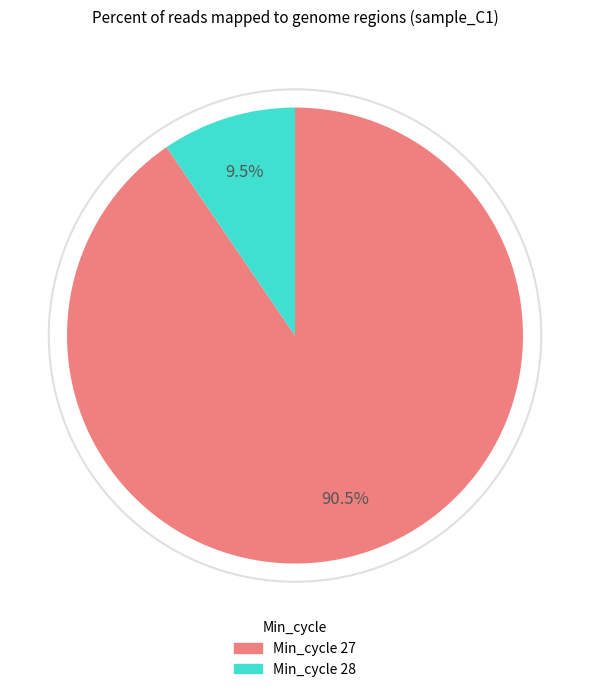

Does any single category account for the majority?

Yes